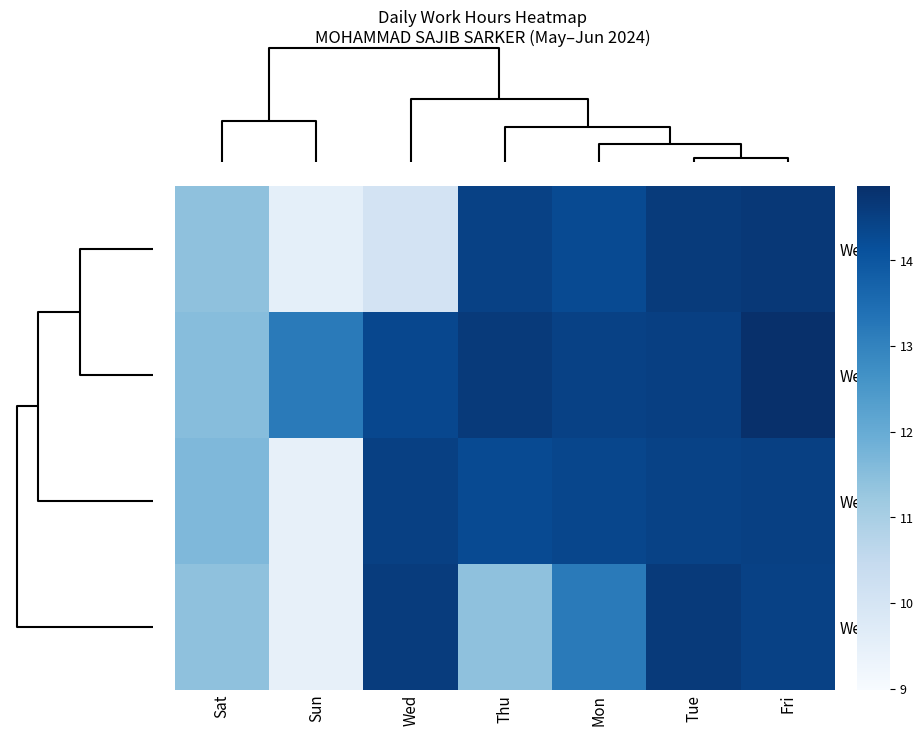

Reading left to right, extract all data points from this chart.

Week1: Sat=11.4	Sun=9.5	Wed=10.1	Thu=14.5	Mon=14.3	Tue=14.6	Fri=14.7
Week4: Sat=11.5	Sun=13.2	Wed=14.3	Thu=14.6	Mon=14.5	Tue=14.5	Fri=14.9
Week2: Sat=11.7	Sun=9.5	Wed=14.5	Thu=14.3	Mon=14.3	Tue=14.4	Fri=14.5
Week3: Sat=11.4	Sun=9.5	Wed=14.6	Thu=11.4	Mon=13.2	Tue=14.6	Fri=14.5